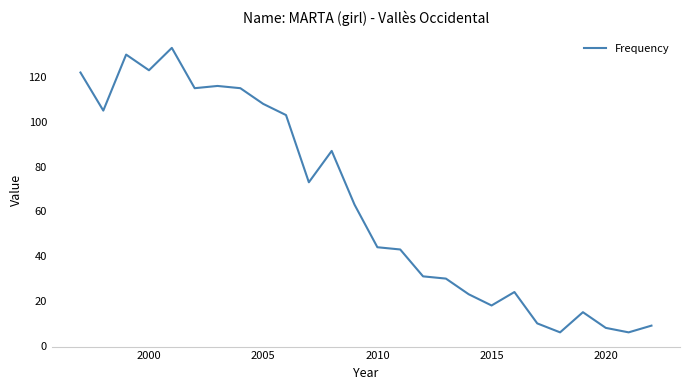

What is the difference between the maximum and minimum values?

127